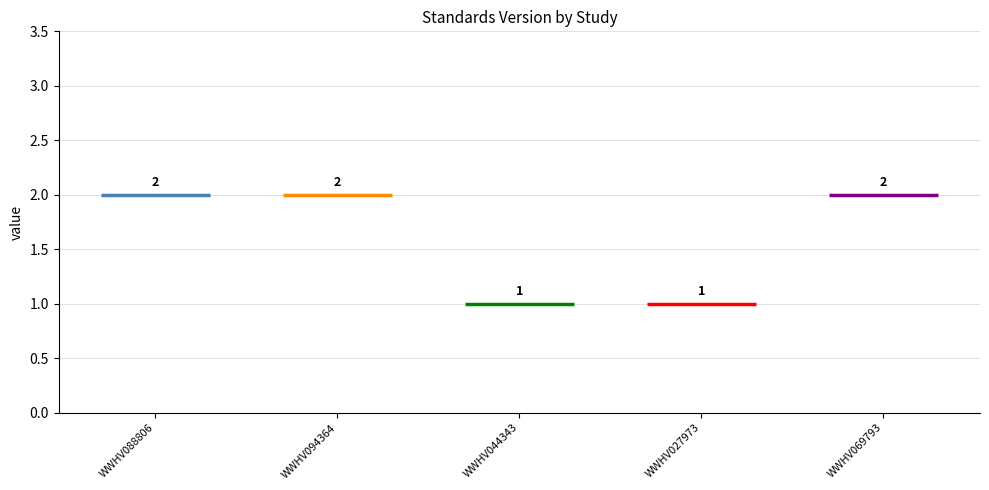

What is the difference between the maximum and second lowest values?

1